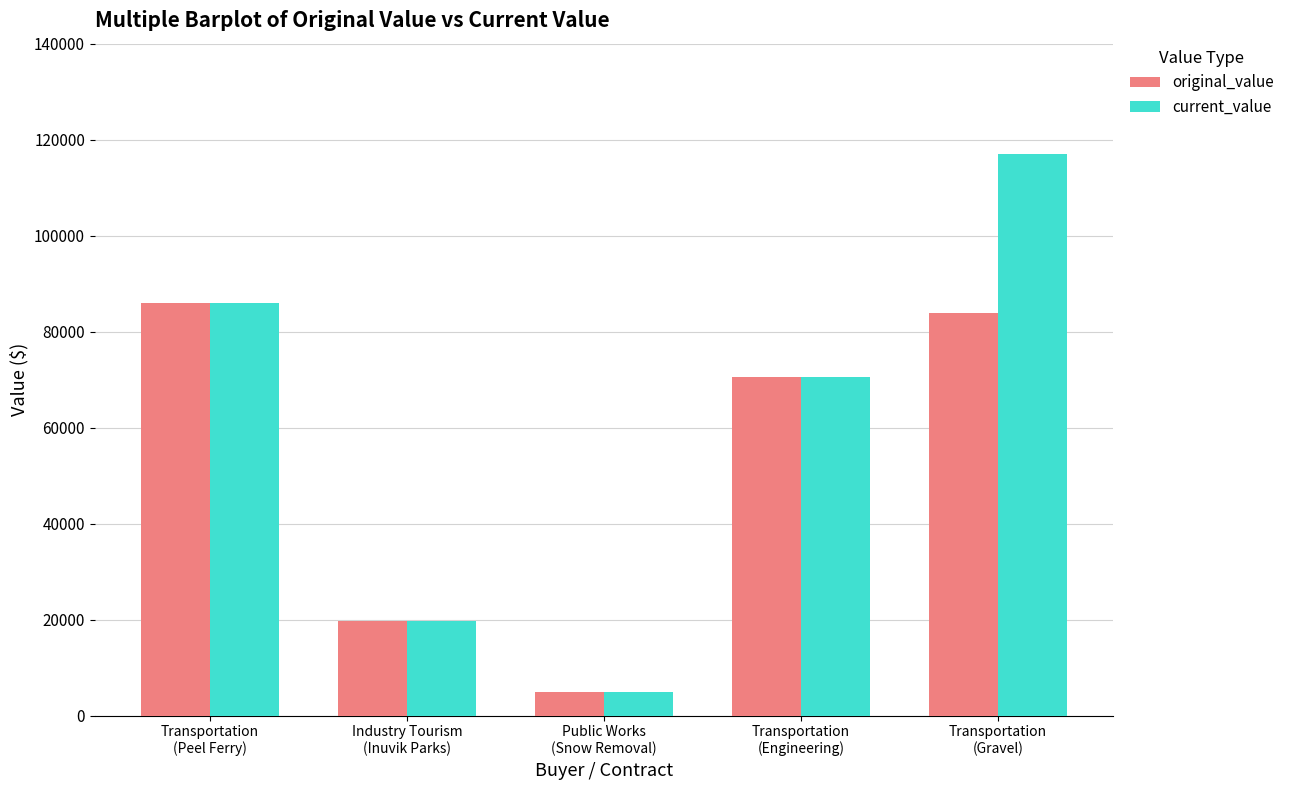

How many bars are there in each group?

2